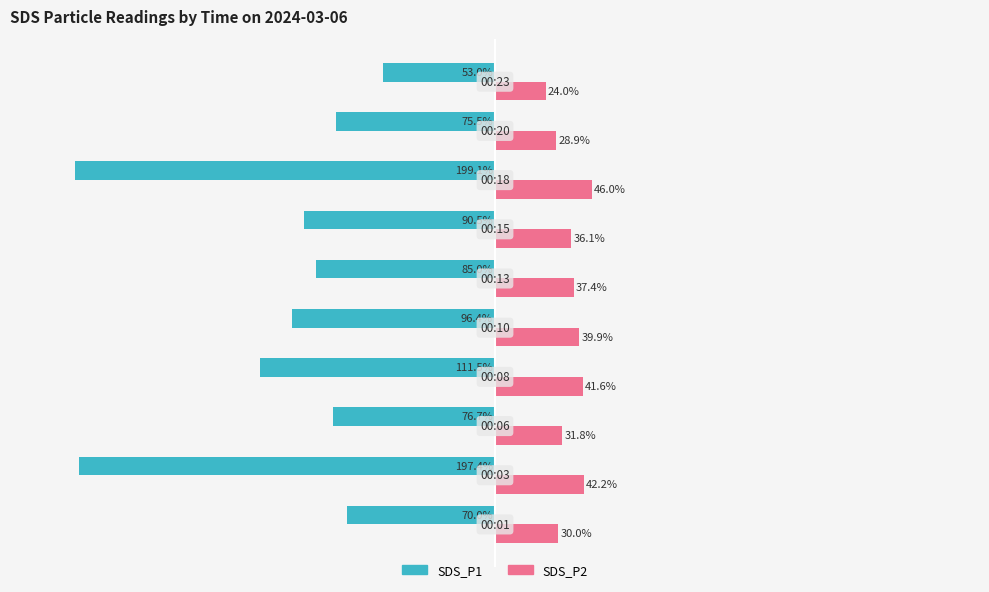

Which series has the widest spread of values?

SDS_P1